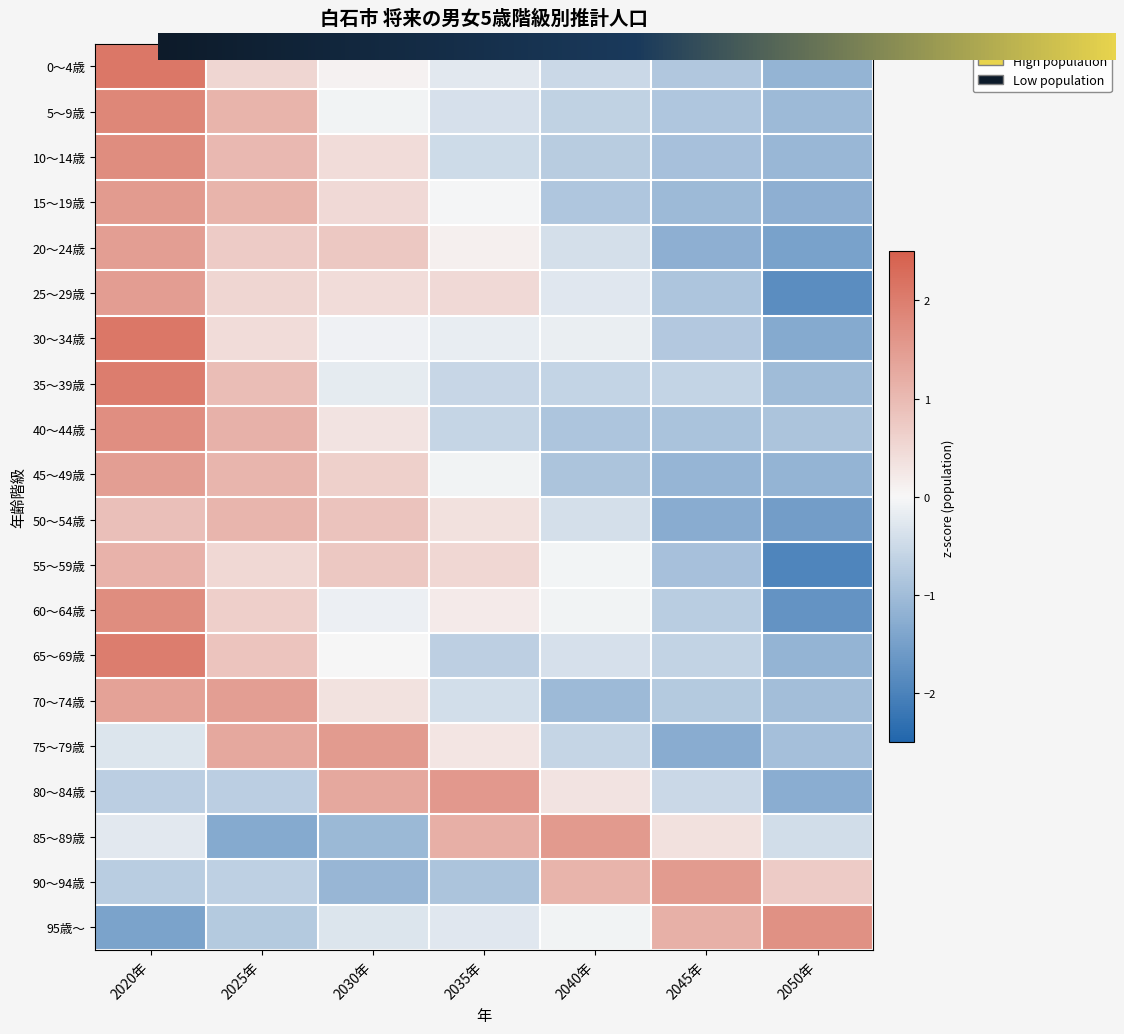

What is the difference between the maximum and second lowest values in the 75～79歳 series?

2.5